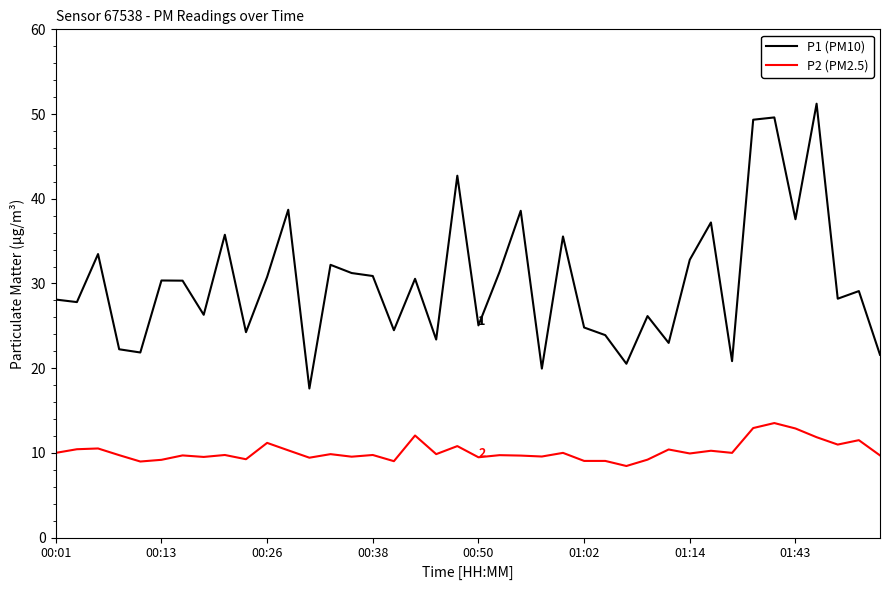

What is the difference between the maximum and minimum values in the P2 (PM2.5) series?

5.1